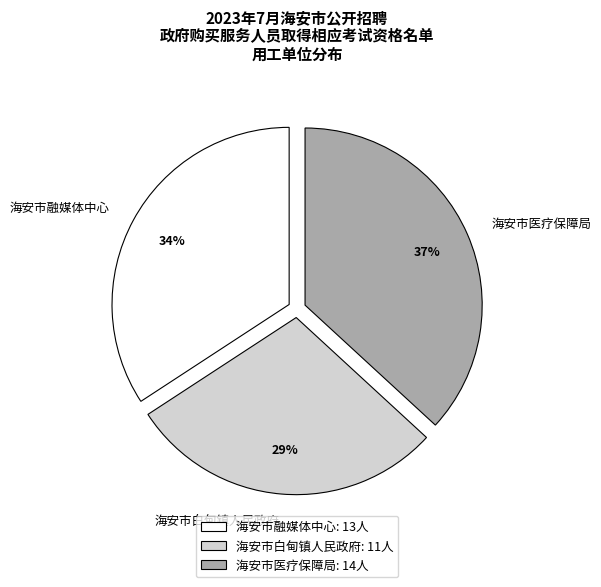

What percentage is the 海安市融媒体中心 slice, to the nearest percent?

34%